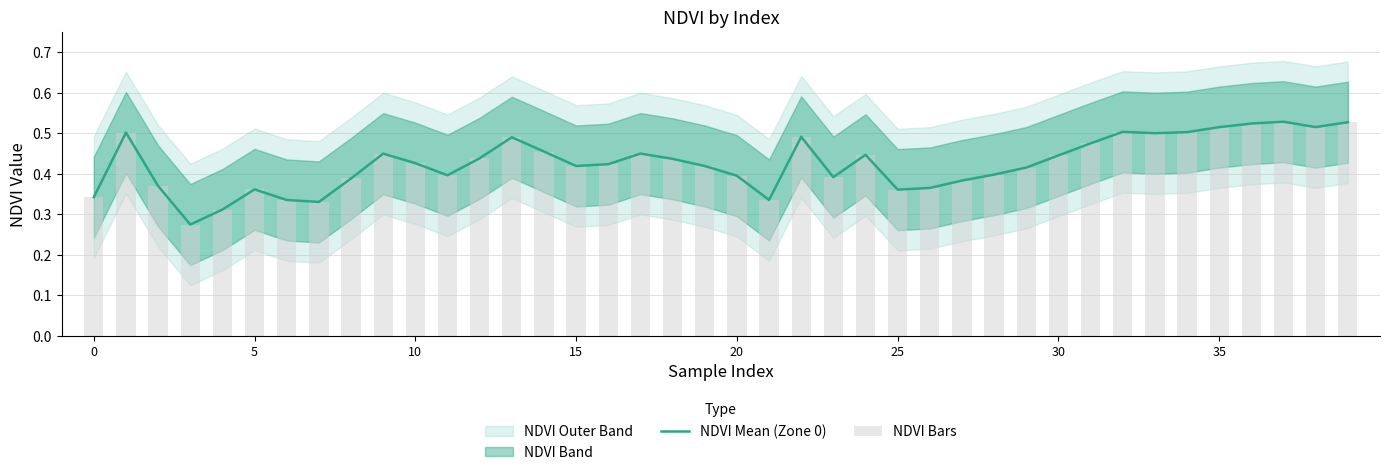

True or false: NDVI Bars has a value of 0.4 at 17.

True